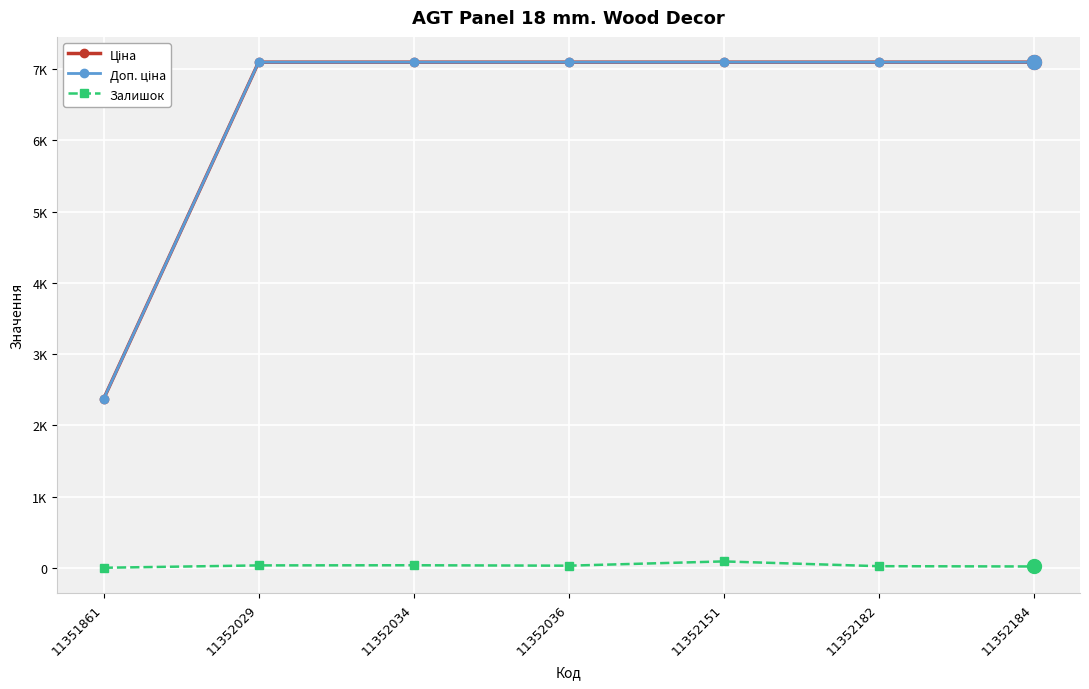

What is the spread (max minus min) of values at 11352036?

7069.8